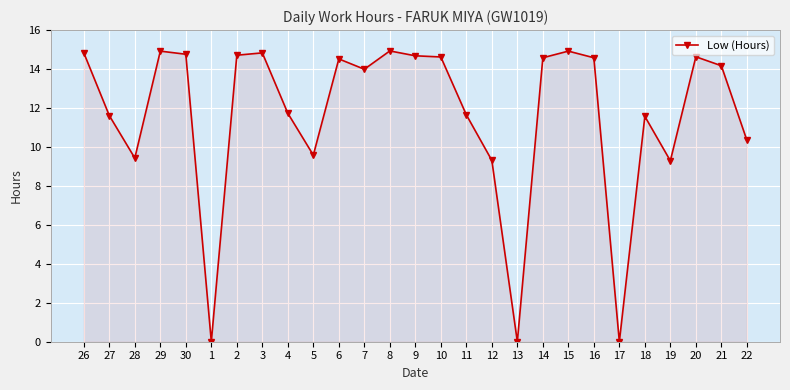

What is the change in value from 1 to 2?

+14.7